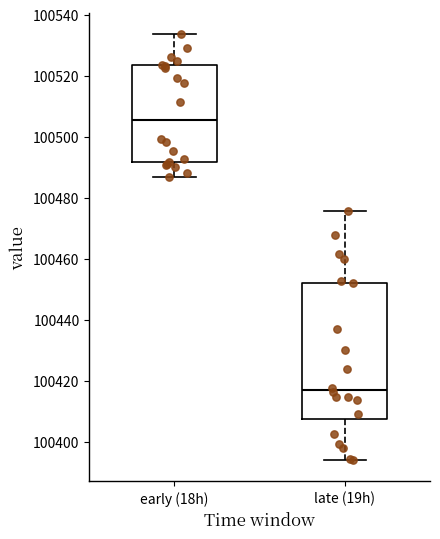

Where does the lower whisker of the box for late (19h) end on the y-axis? The values are not printed on the chart, so give them approximately, as read against the axis.

100394